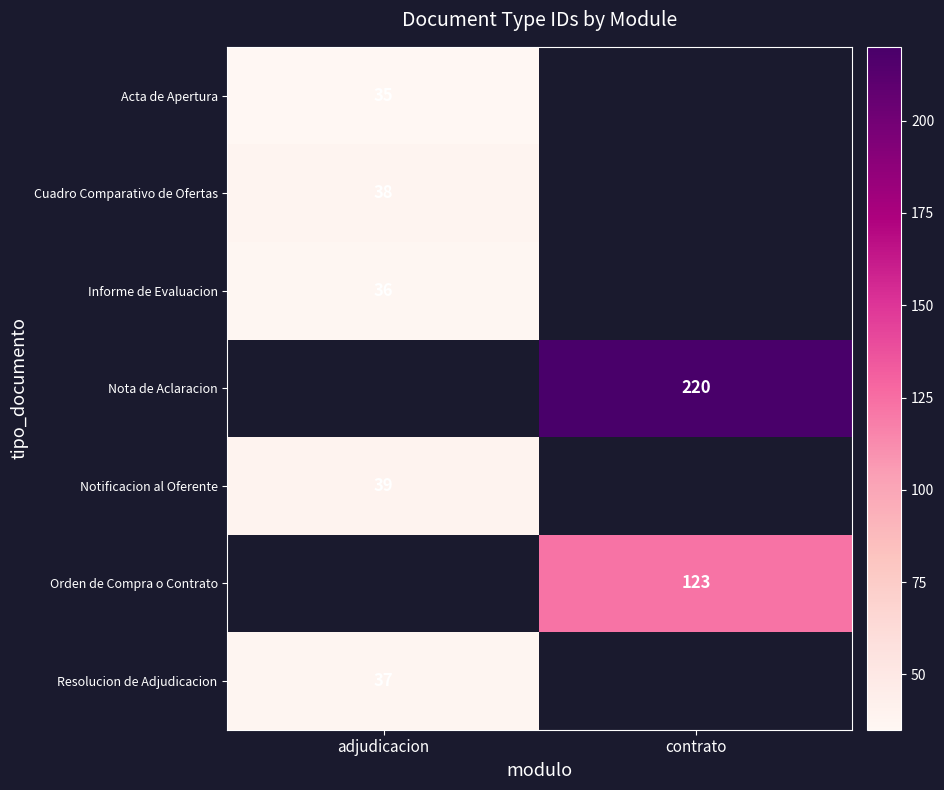

The Orden de Compra o Contrato series shows 123 at contrato. True or false?

True